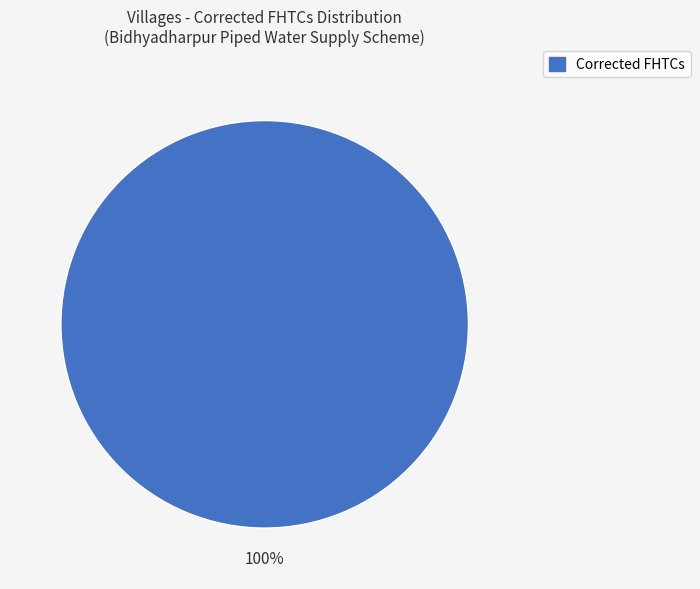

Which slice represents more than half of the pie?

Corrected FHTCs